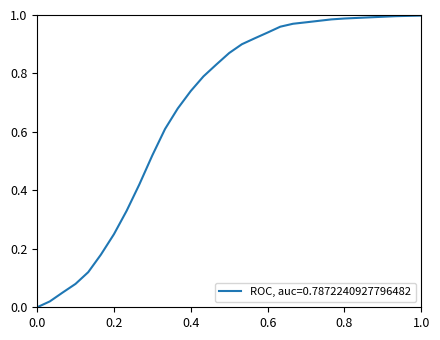

How many lines are shown in the chart?

1